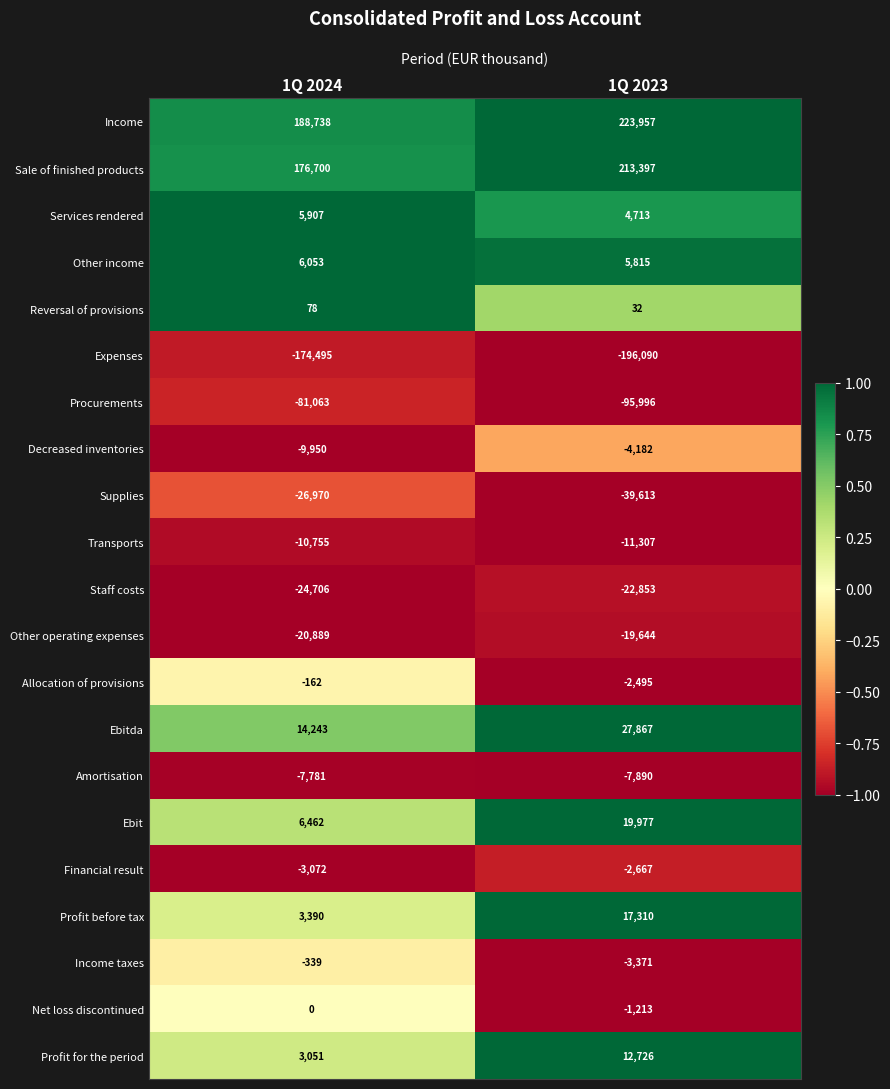

Where is Allocation of provisions nearest to the value -1328?

1Q 2024